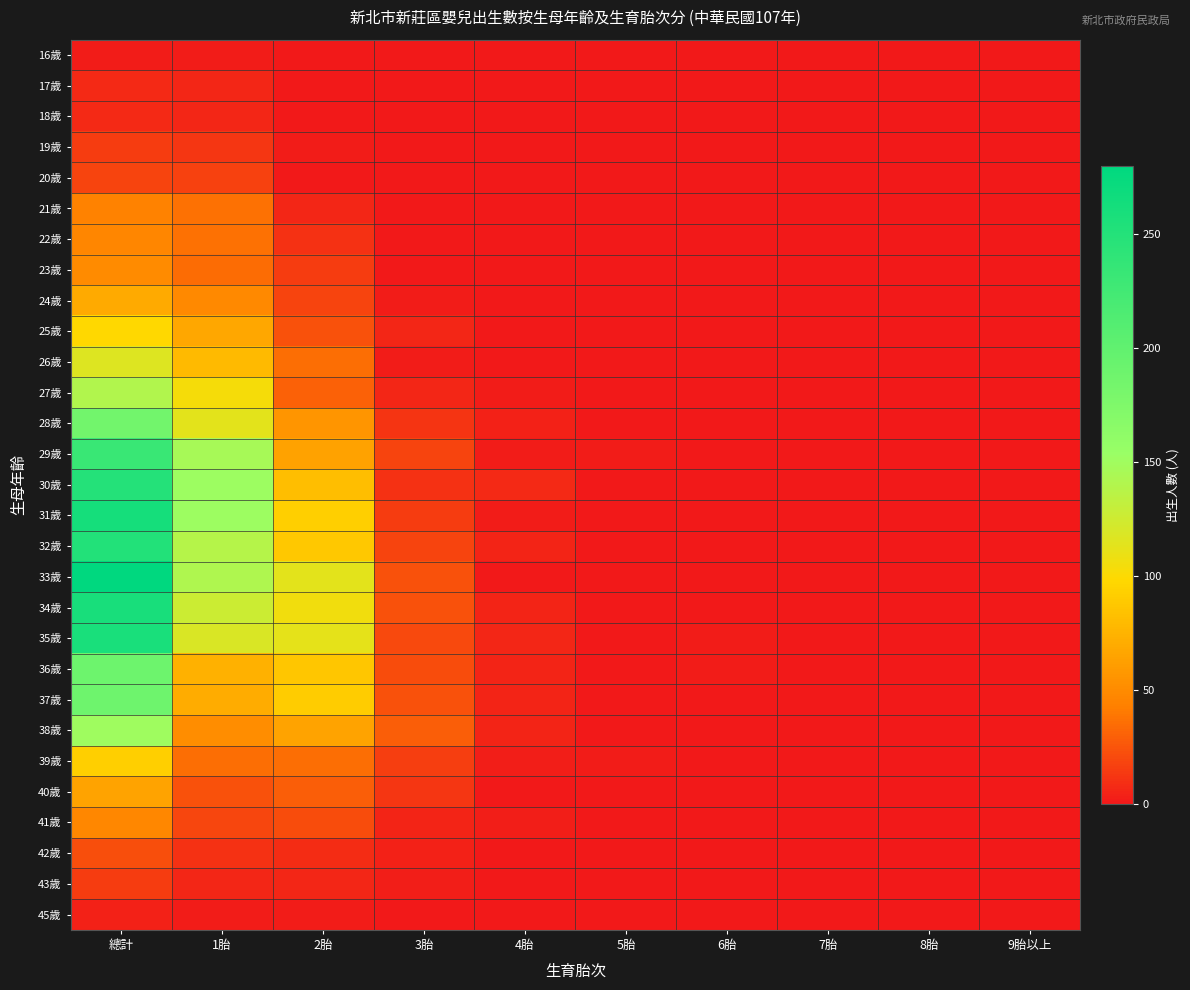

List the series in order of their peak value, lowest first.

16歲, 45歲, 17歲, 18歲, 19歲, 43歲, 20歲, 42歲, 21歲, 22歲, 41歲, 23歲, 40歲, 24歲, 39歲, 25歲, 26歲, 27歲, 38歲, 28歲, 37歲, 36歲, 29歲, 30歲, 32歲, 35歲, 34歲, 31歲, 33歲